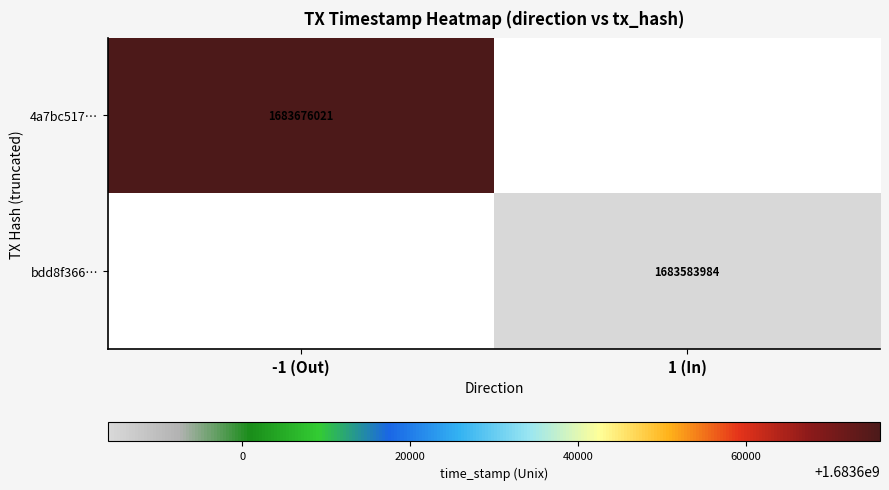

The value of bdd8f366… at 1 (In) is 801657376. True or false?

False